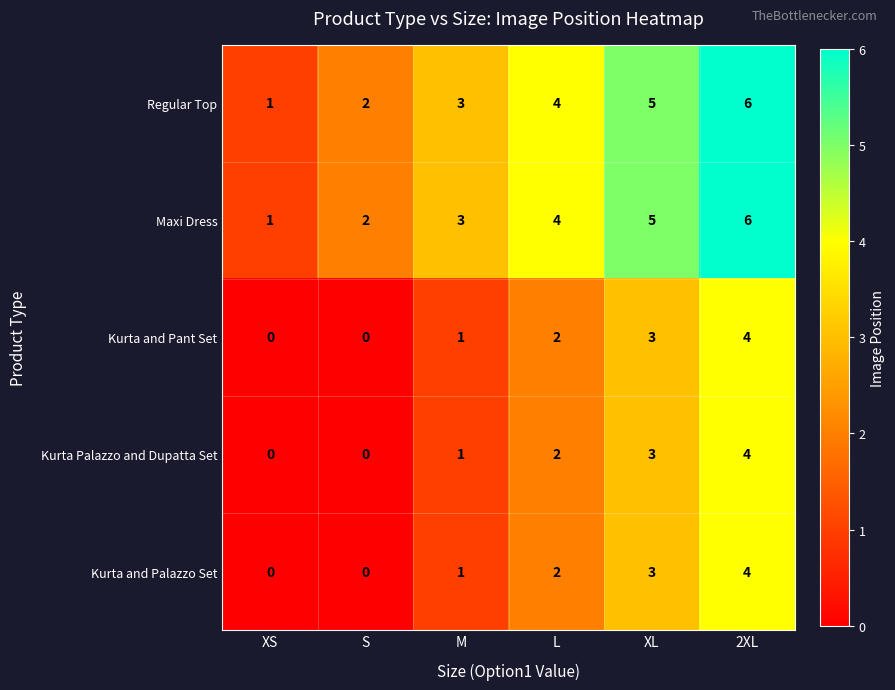

How many distinct data groups are displayed?

5